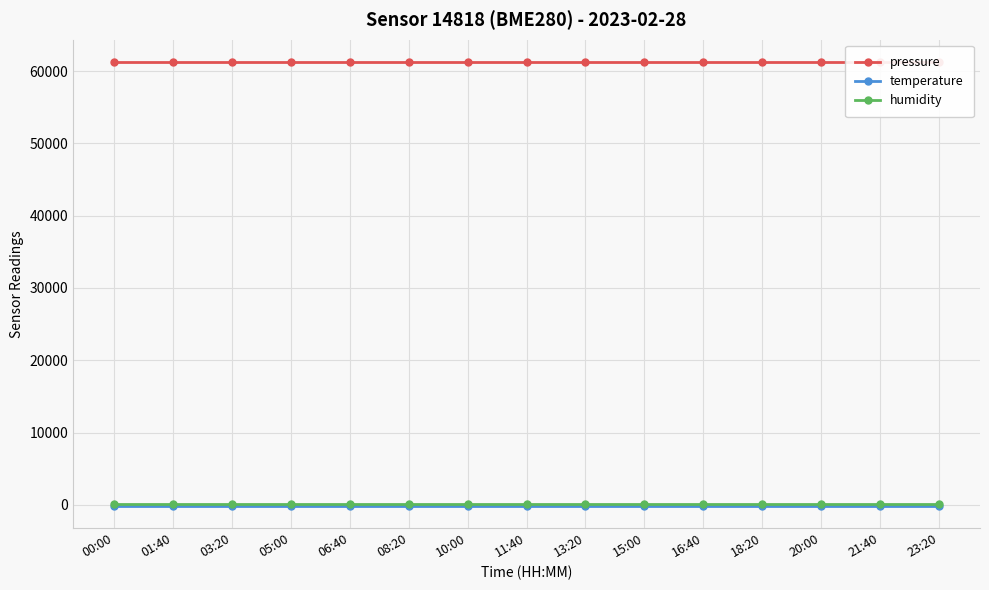

True or false: temperature and pressure intersect in this chart.

False